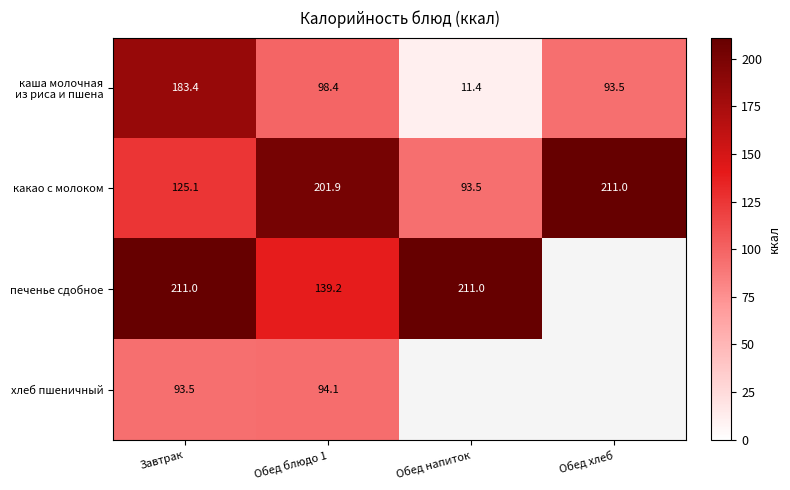

At which category is the sum across all series the highest?

Завтрак